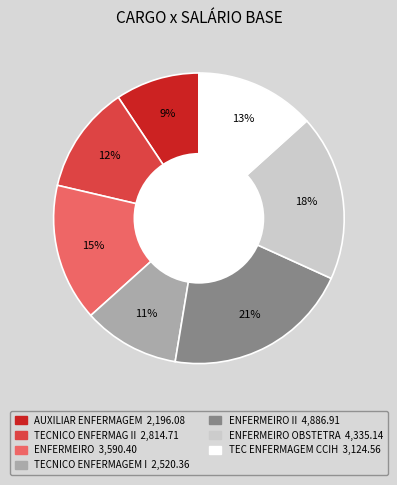

Is there any slice that represents more than half of the pie?

No